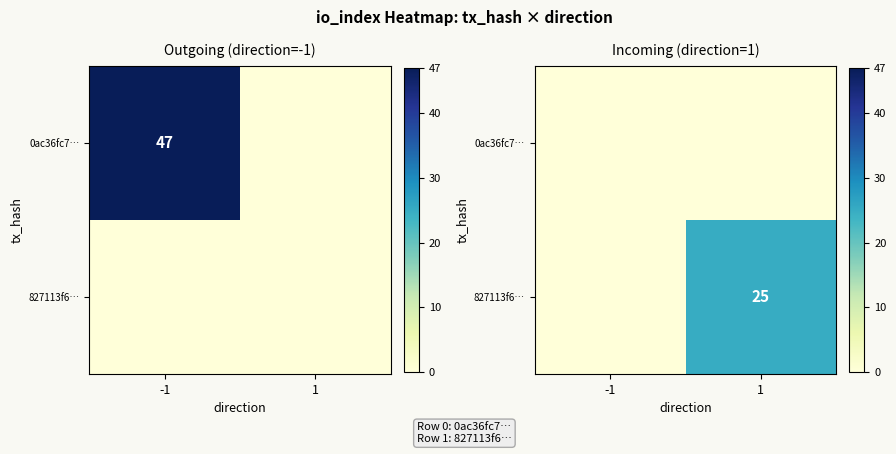

What is the difference between the 827113f6… values at -1 and 1?

25